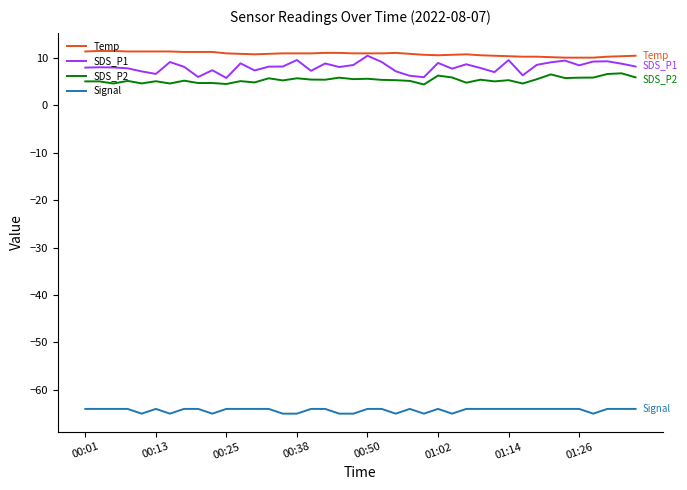

Which series has the widest spread of values?

SDS_P1